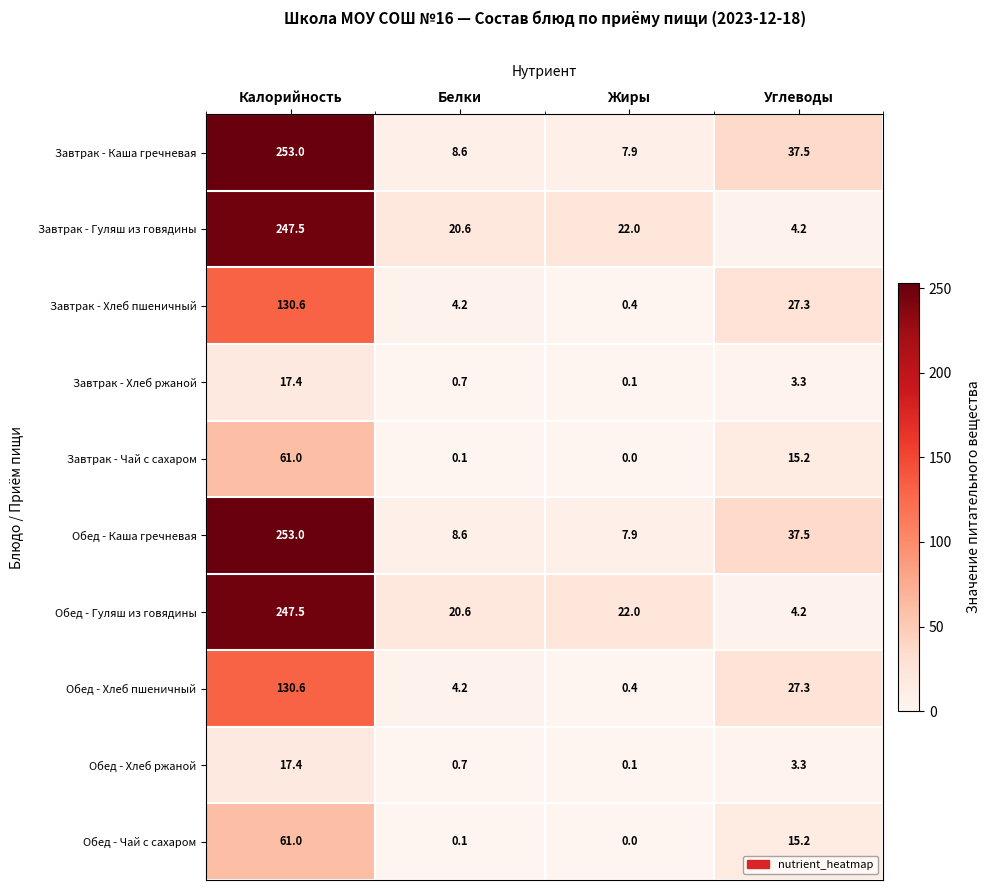

What is the maximum value shown in the chart?

253.0